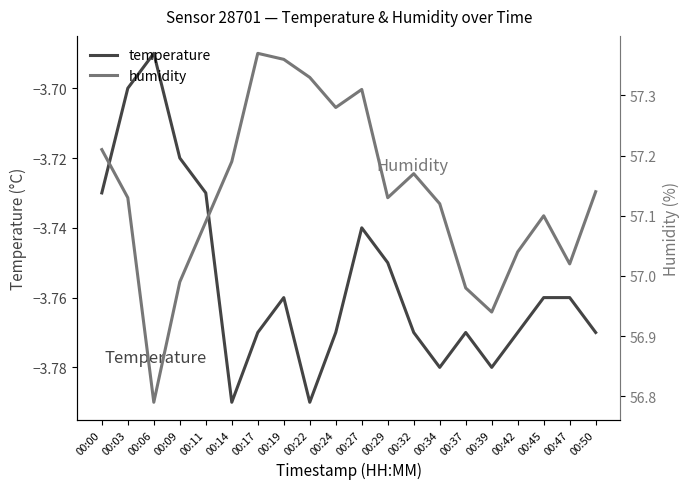

How many interior local peaks does the temperature series have?

4